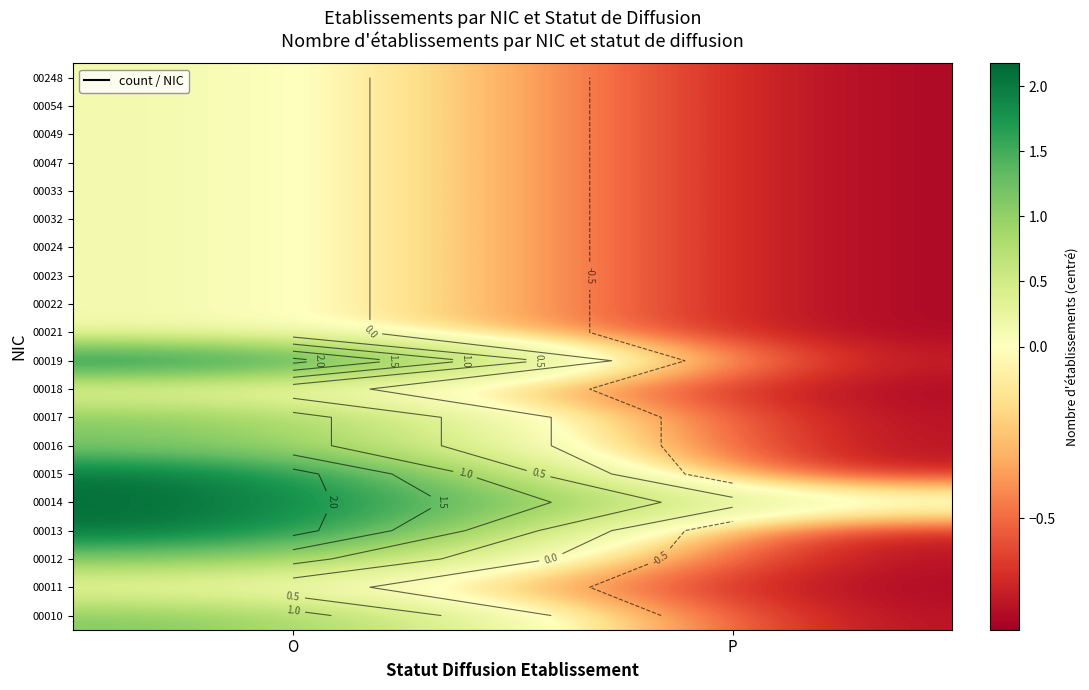

How many positive values does the 00017 series have?

1